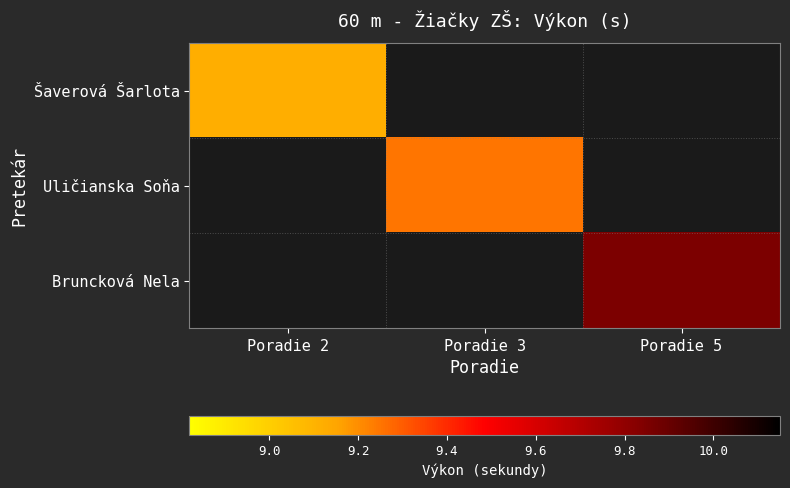

At which label does Šaverová Šarlota reach its peak?

Poradie 2